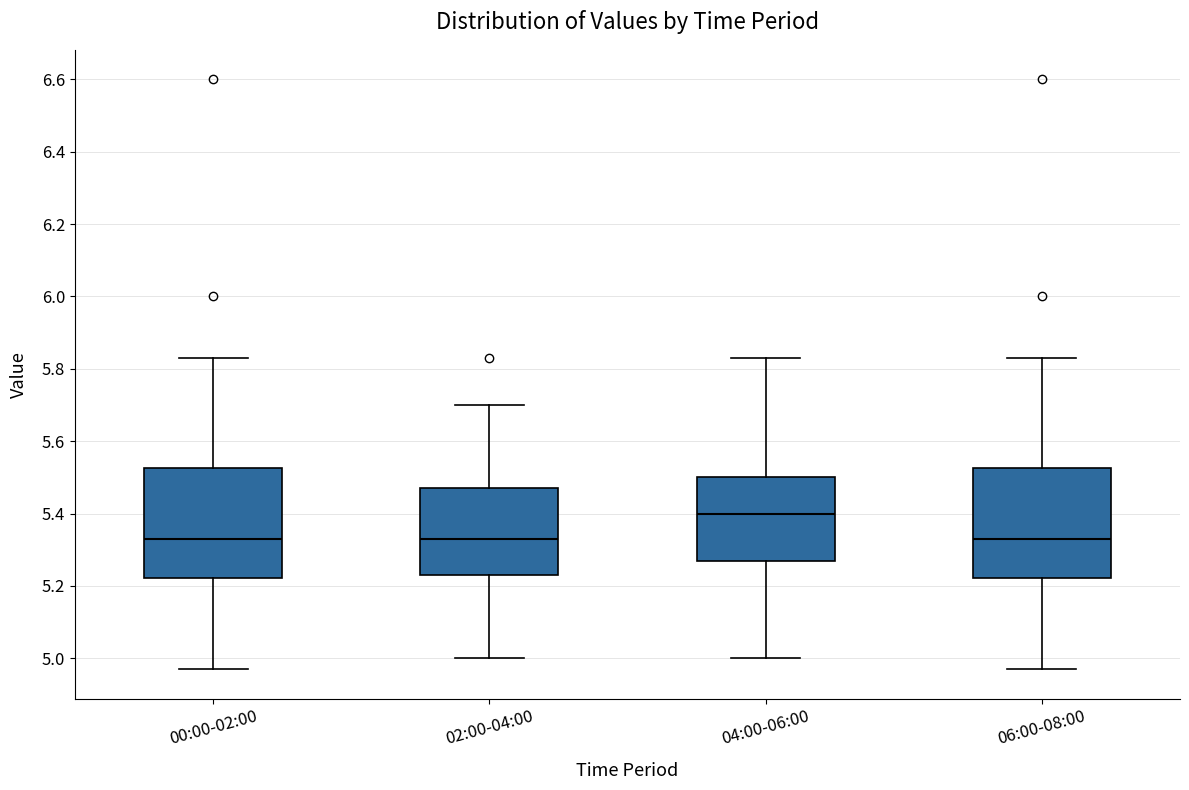

Reading left to right, read every box against the y-axis: the position of its median line, the range the box covers, and the ends of its whiskers. The values are not printed on the chart, so give them approximately, as read against the axis.

00:00-02:00: median 5.34, box 5.22 to 5.52, whiskers 4.98 to 5.84
02:00-04:00: median 5.34, box 5.24 to 5.48, whiskers 5.00 to 5.70
04:00-06:00: median 5.40, box 5.28 to 5.50, whiskers 5.00 to 5.84
06:00-08:00: median 5.34, box 5.22 to 5.52, whiskers 4.98 to 5.84